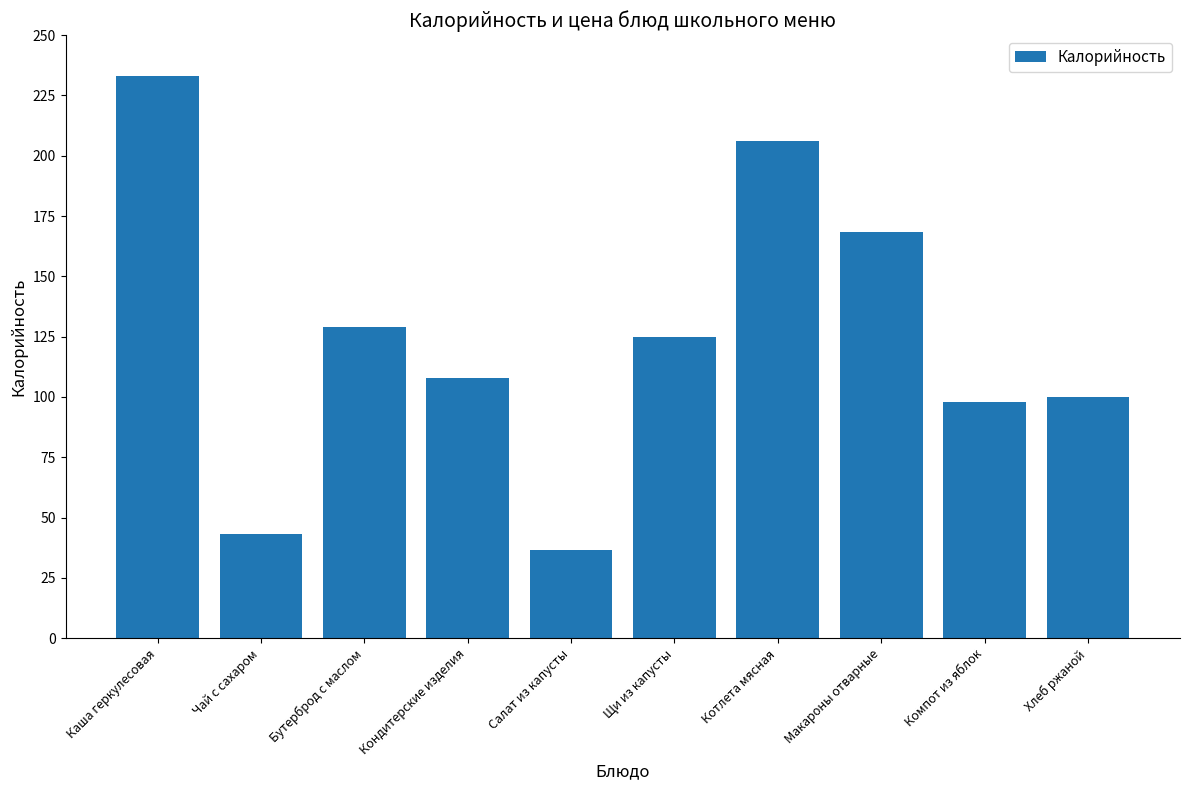

What is the average value?

124.7